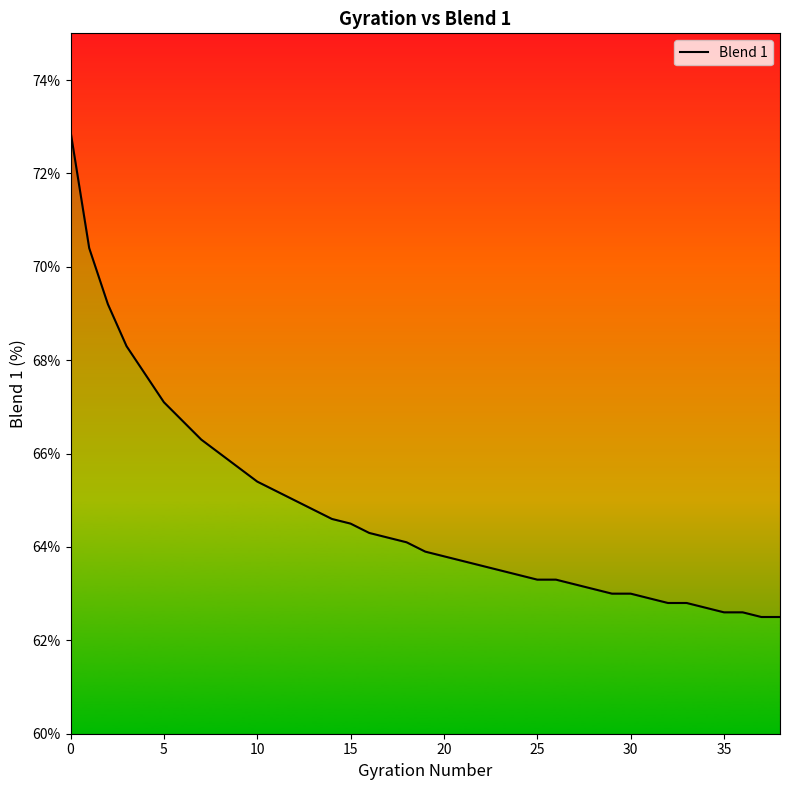

What is the ratio of the value at 28 to the value at 30?

1.0